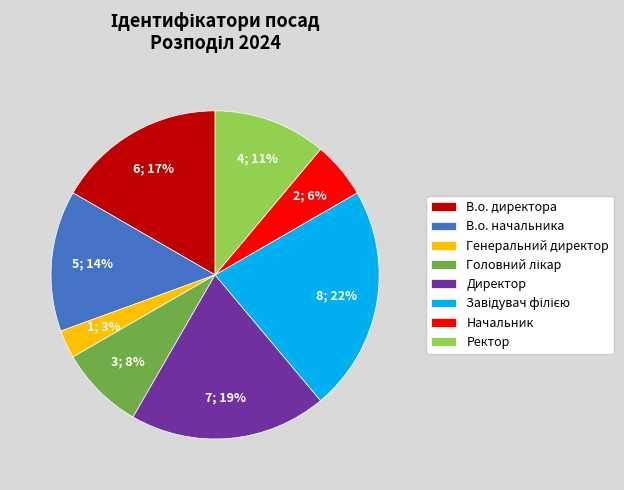

Do Директор and В.о. директора together represent more than half of the pie?

No